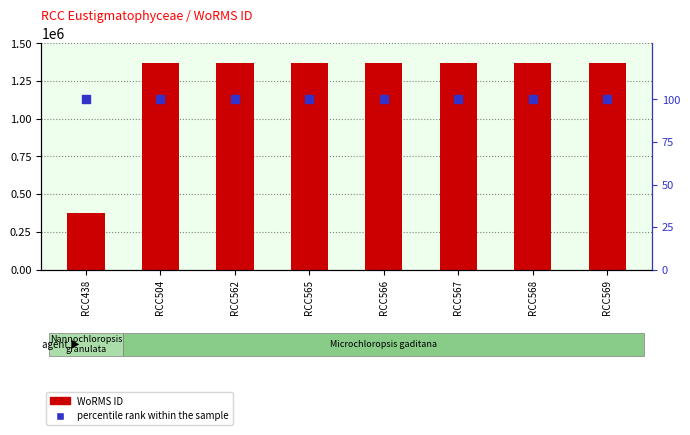

Which series reaches the minimum Y coordinate?

percentile rank within the sample